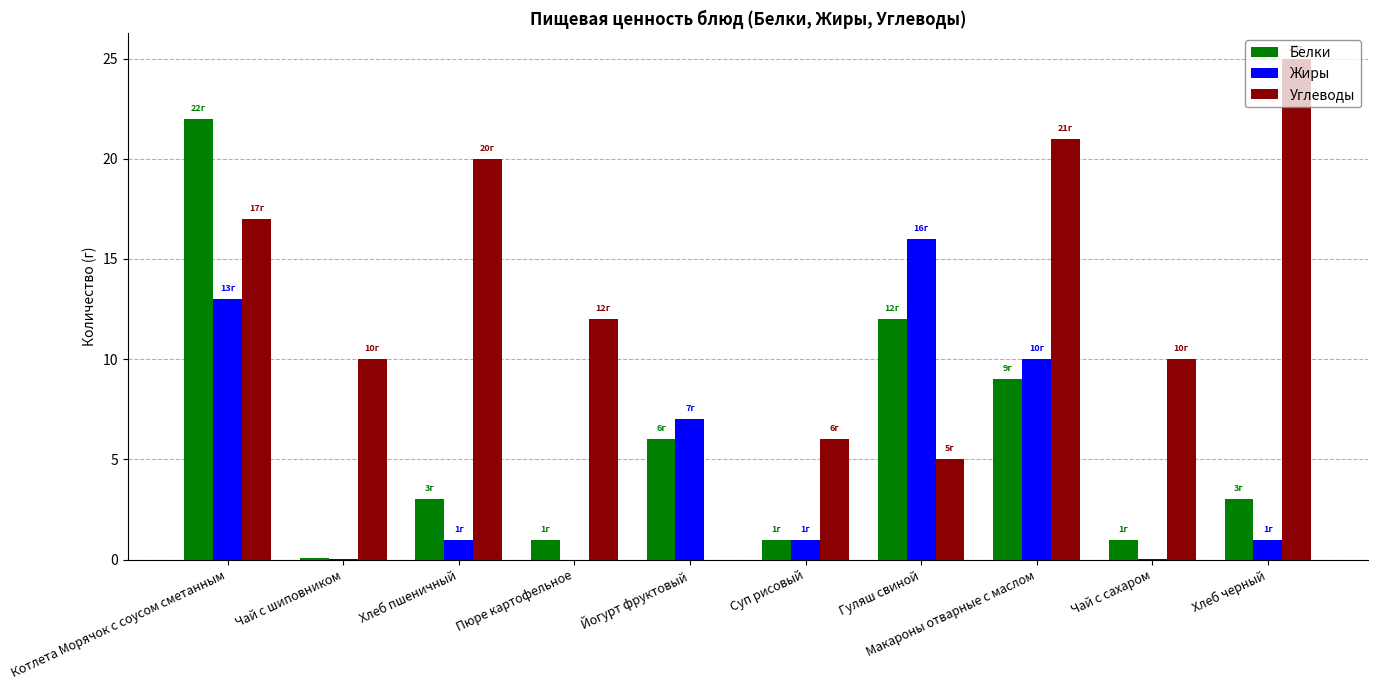

What are all the series names shown in the legend?

Белки, Жиры, Углеводы